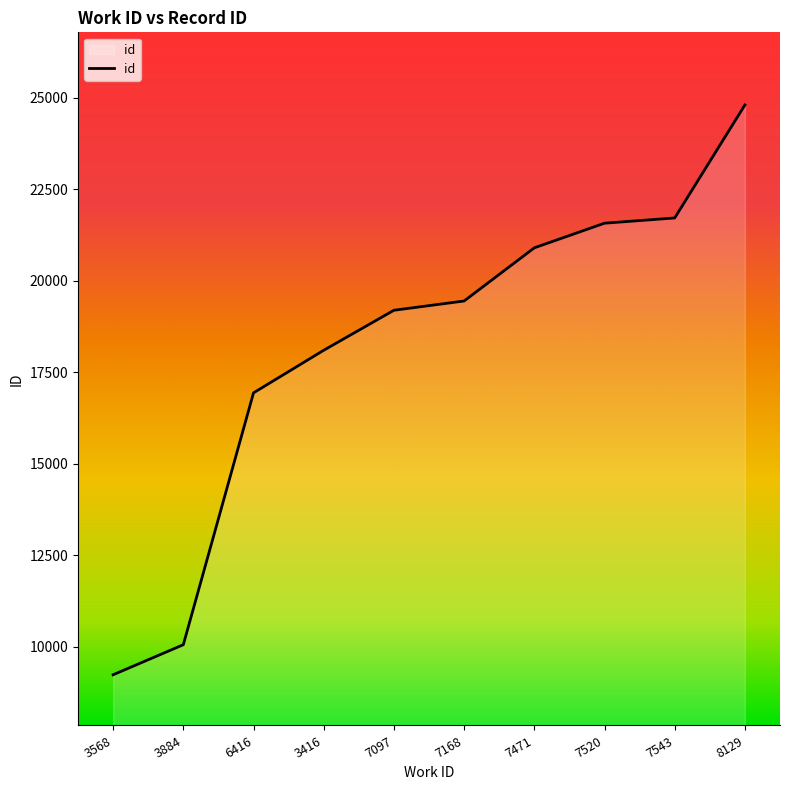

Read the value at 7168, to the nearest 100.

19400